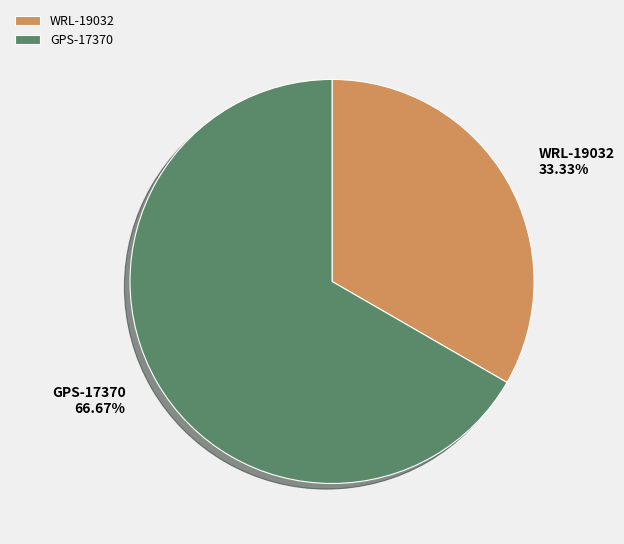

Count the number of slices in the pie.

2